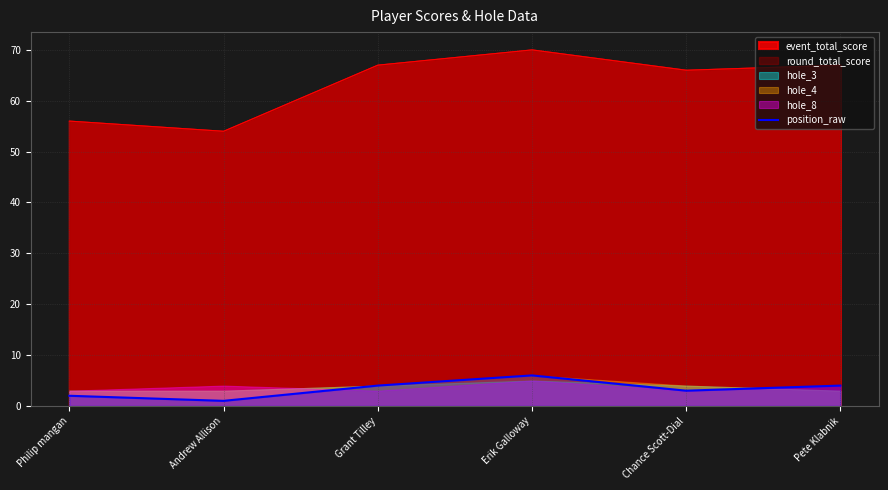

What is the maximum value for position_raw?

6